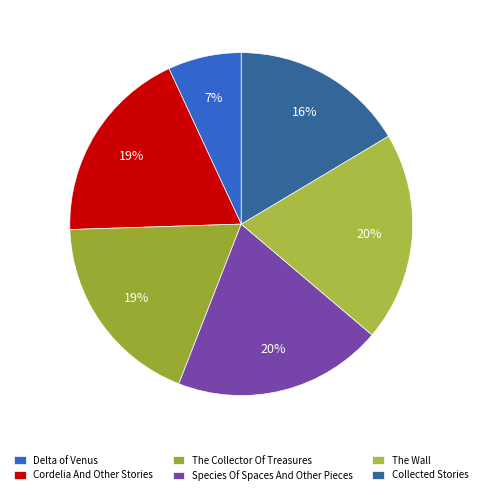

Which category has the smallest portion of the pie?

Delta of Venus